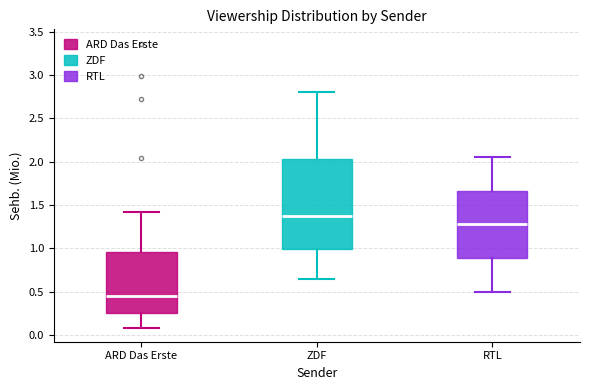

Which box is the tallest, from its lower edge to its upper edge?

ZDF